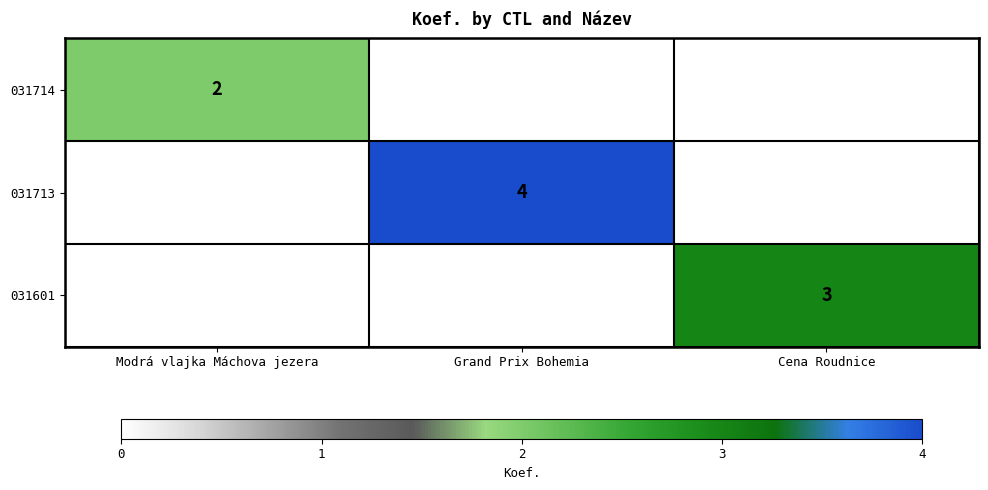

The value of 031714 at Modrá vlajka Máchova jezera is 0. True or false?

False